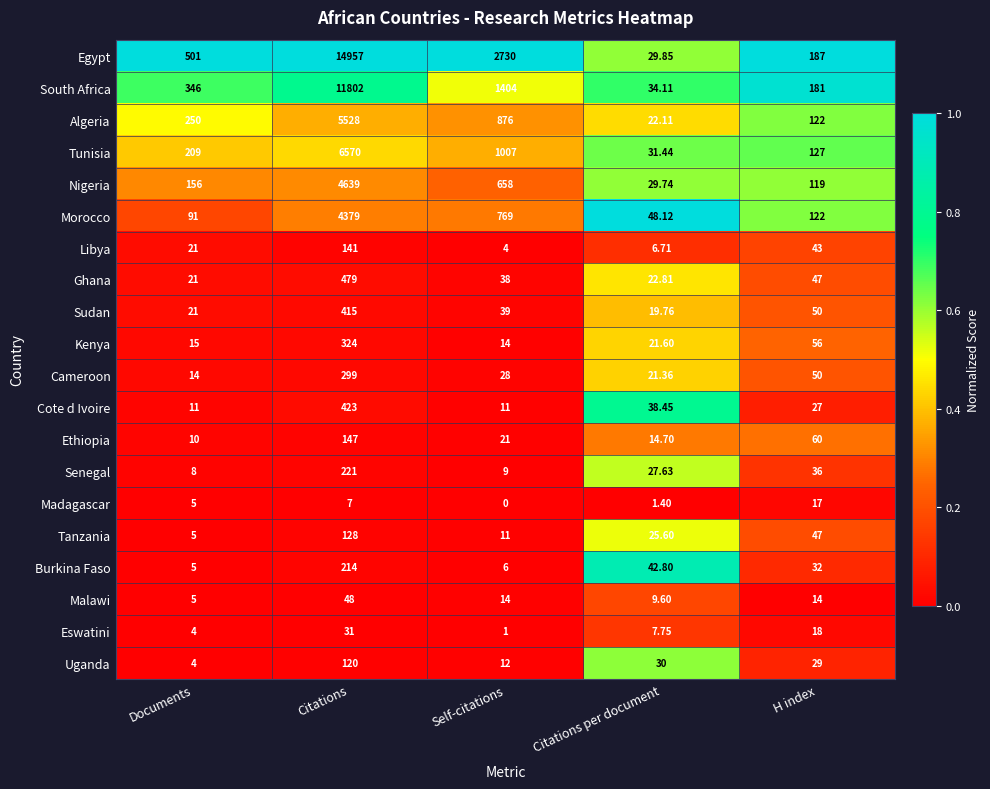

At which category is the sum across all series the highest?

Citations